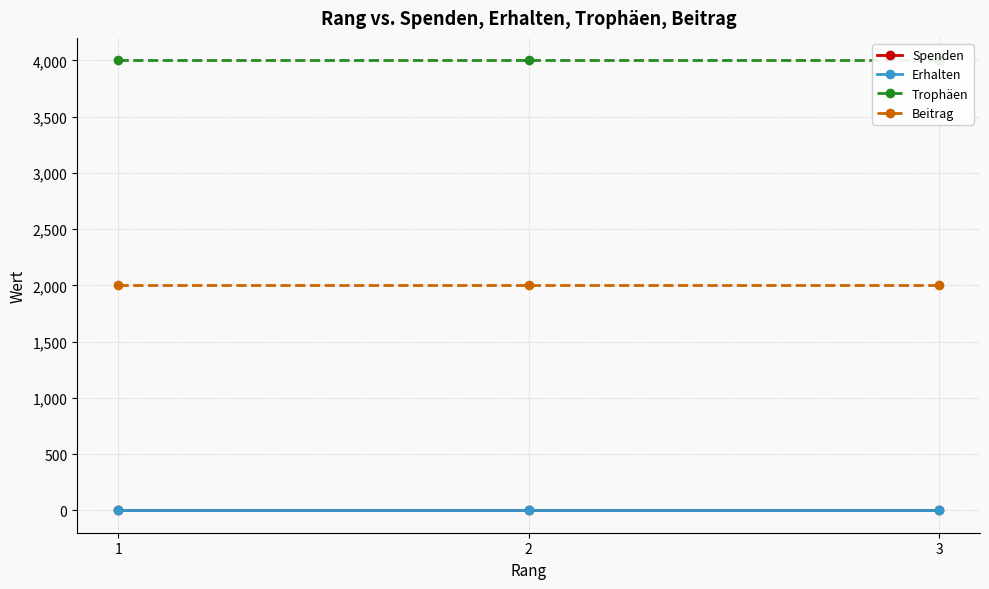

At which label is Erhalten closest to 0?

1